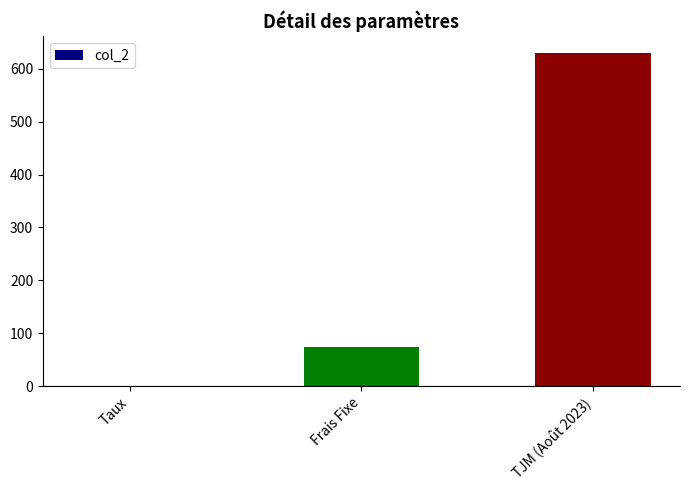

Reading right to left, transcribe all the data shown in this chart.

TJM (Août 2023)=630.0	Frais Fixe=75.0	Taux=0.1